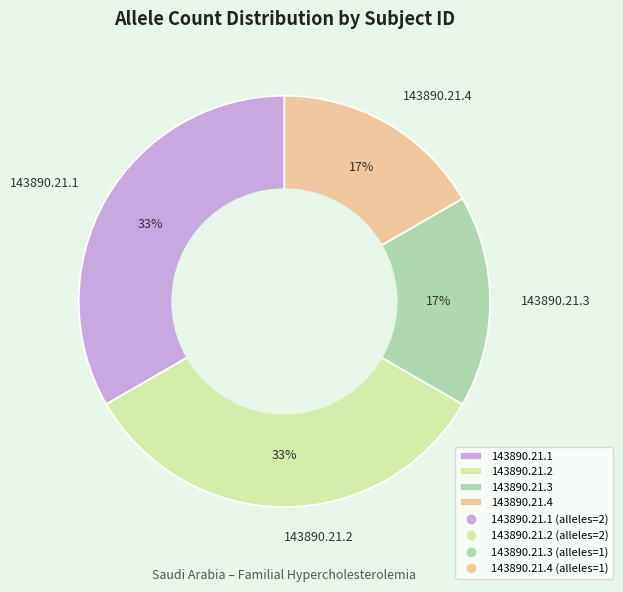

Do 143890.21.3 and 143890.21.4 together represent more than half of the pie?

No